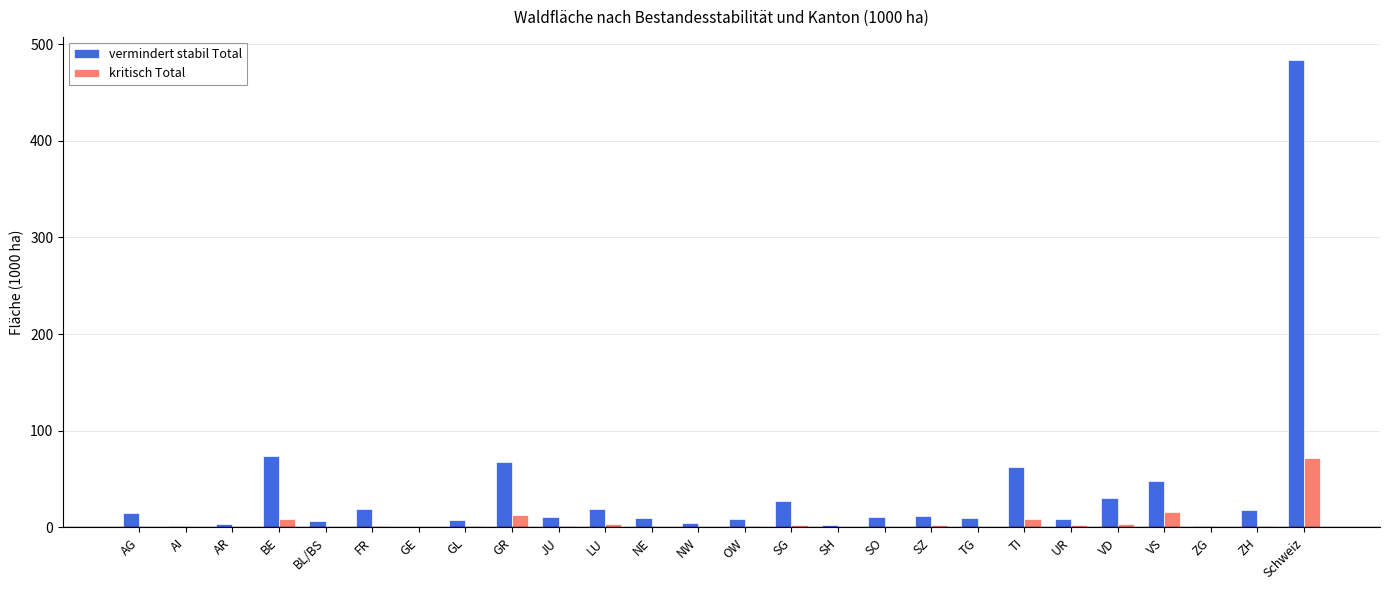

At which category is the sum across all series the highest?

Schweiz